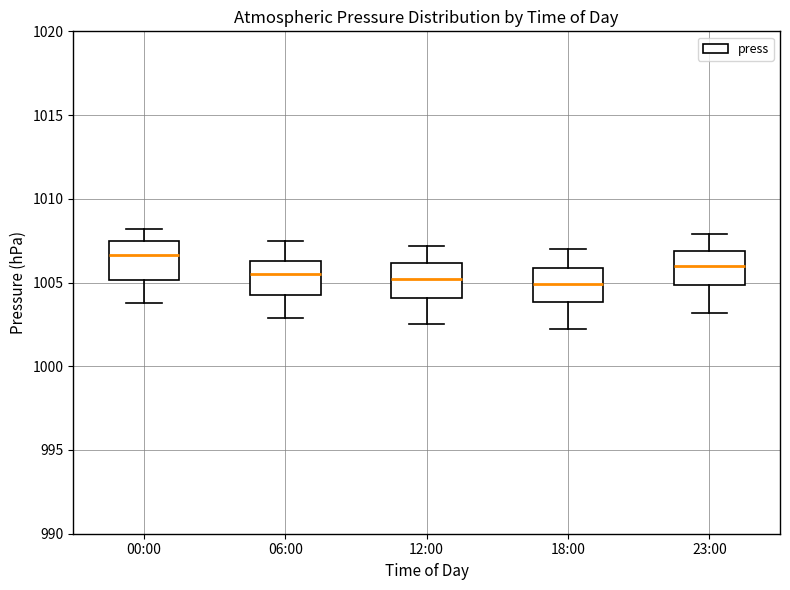

Reading left to right, transcribe this box plot: for each box, give where its median line is, the range the box spans, and where its two whiskers end, as read against the y-axis. The values are not printed on the chart, so give them approximately, as read against the axis.

00:00: median 1006.5, box 1005.0 to 1007.5, whiskers 1004.0 to 1008.0
06:00: median 1005.5, box 1004.5 to 1006.5, whiskers 1003.0 to 1007.5
12:00: median 1005.0, box 1004.0 to 1006.0, whiskers 1002.5 to 1007.0
18:00: median 1005.0, box 1004.0 to 1006.0, whiskers 1002.0 to 1007.0
23:00: median 1006.0, box 1005.0 to 1007.0, whiskers 1003.0 to 1008.0